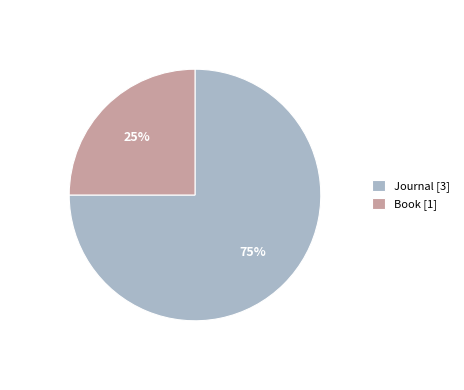

Combined, do Journal [3] and Book [1] account for over 50%?

Yes